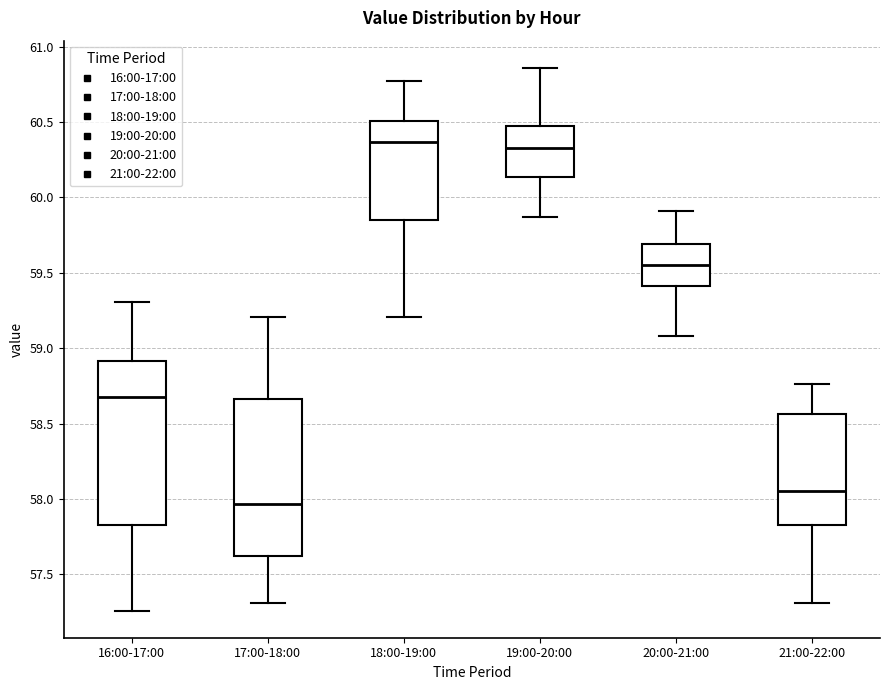

Reading left to right, transcribe this box plot: for each box, give where its median line is, the range the box spans, and where its two whiskers end, as read against the y-axis. The values are not printed on the chart, so give them approximately, as read against the axis.

16:00-17:00: median 58.70, box 57.85 to 58.90, whiskers 57.25 to 59.30
17:00-18:00: median 57.95, box 57.60 to 58.65, whiskers 57.30 to 59.20
18:00-19:00: median 60.35, box 59.85 to 60.50, whiskers 59.20 to 60.75
19:00-20:00: median 60.35, box 60.15 to 60.50, whiskers 59.85 to 60.85
20:00-21:00: median 59.55, box 59.40 to 59.70, whiskers 59.10 to 59.90
21:00-22:00: median 58.05, box 57.85 to 58.55, whiskers 57.30 to 58.75